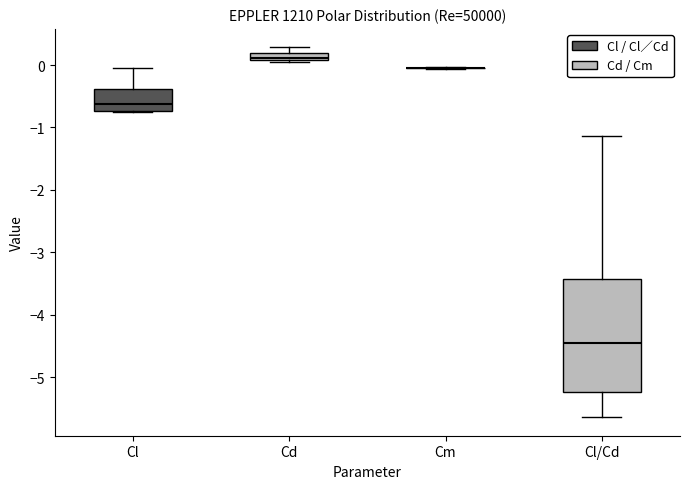

Which box is the tallest, from its lower edge to its upper edge?

Cl/Cd